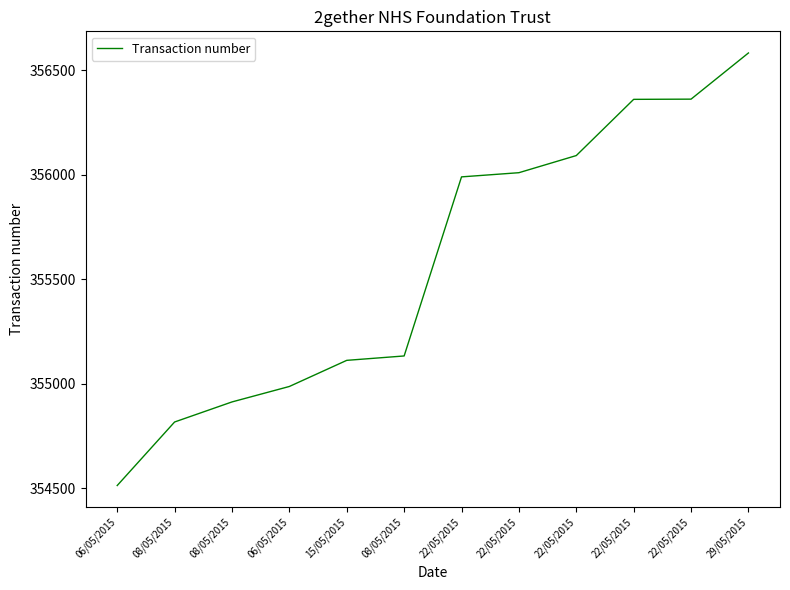

At which label does the data first exceed 355989?

22/05/2015